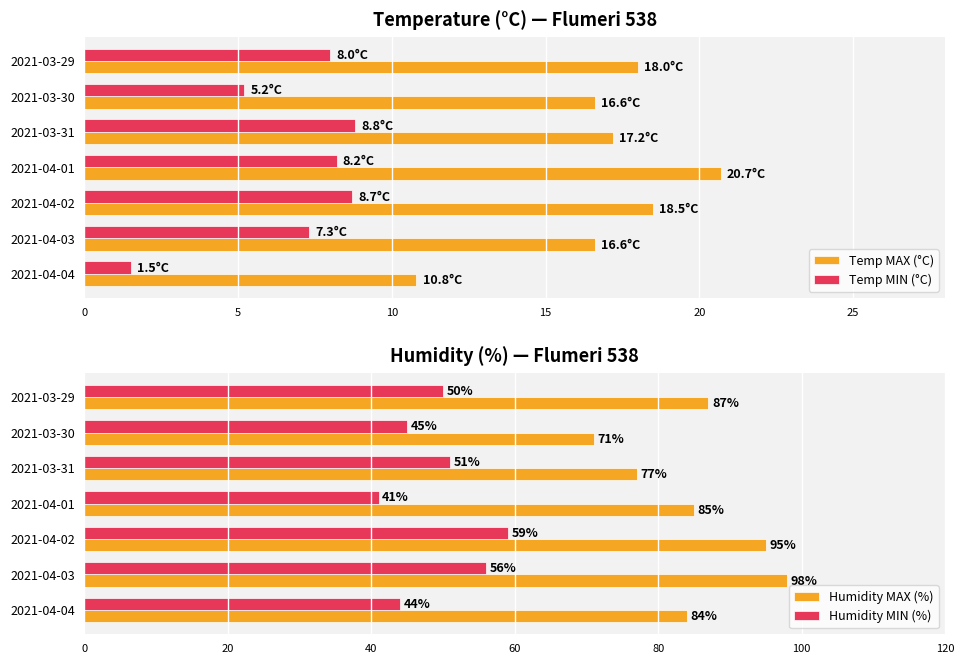

How many bars are there in total?

28